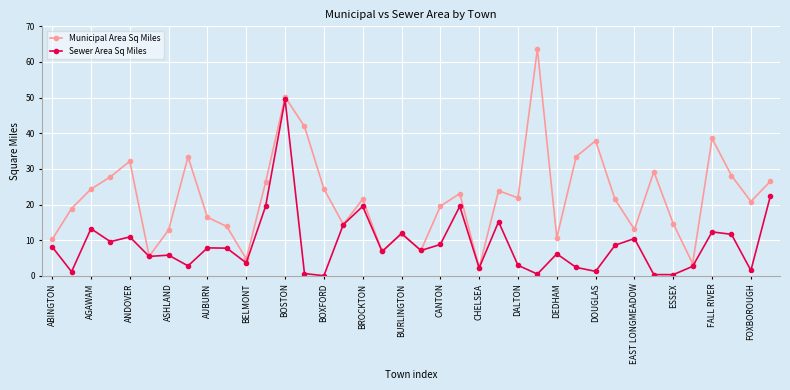

Which series has the widest spread of values?

Municipal Area Sq Miles